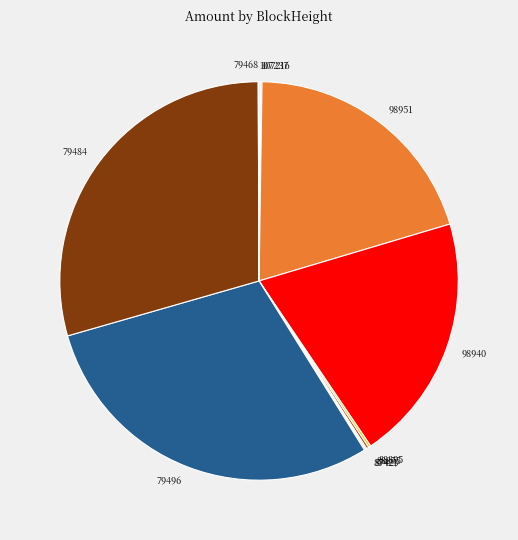

Is there any slice that represents more than half of the pie?

No